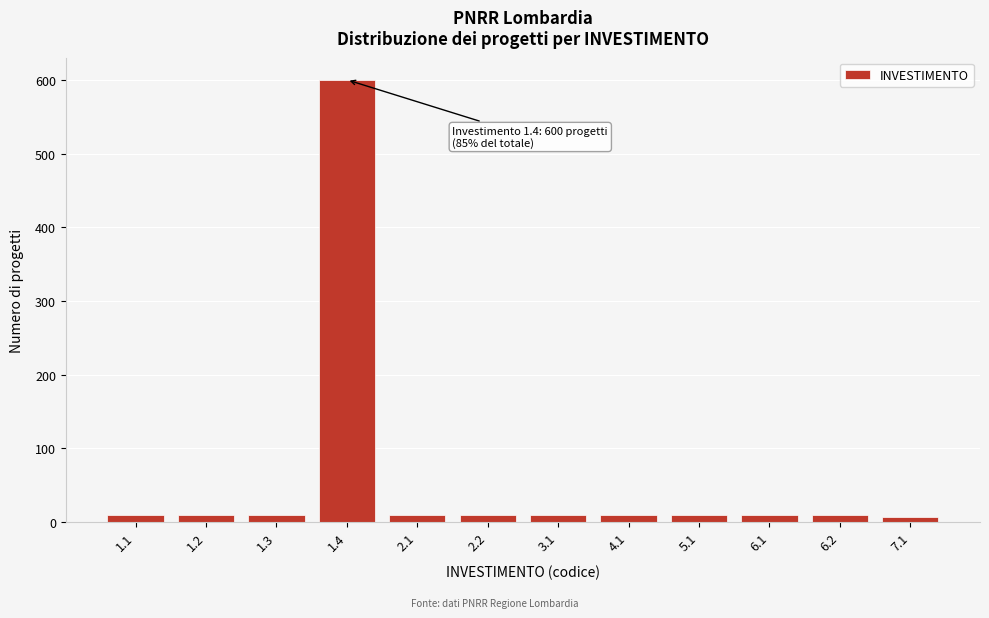

Reading left to right, what are all the values shown in this chart?

1.1=10	1.2=10	1.3=10	1.4=600	2.1=10	2.2=10	3.1=10	4.1=10	5.1=10	6.1=10	6.2=10	7.1=7